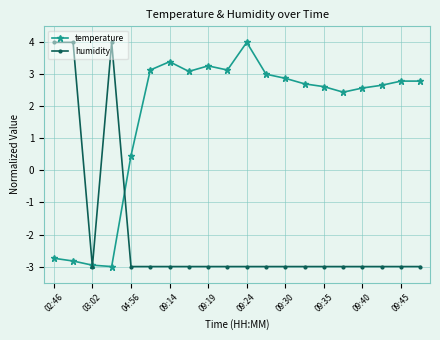

Rank the series by their average value, from highest to lowest.

temperature, humidity